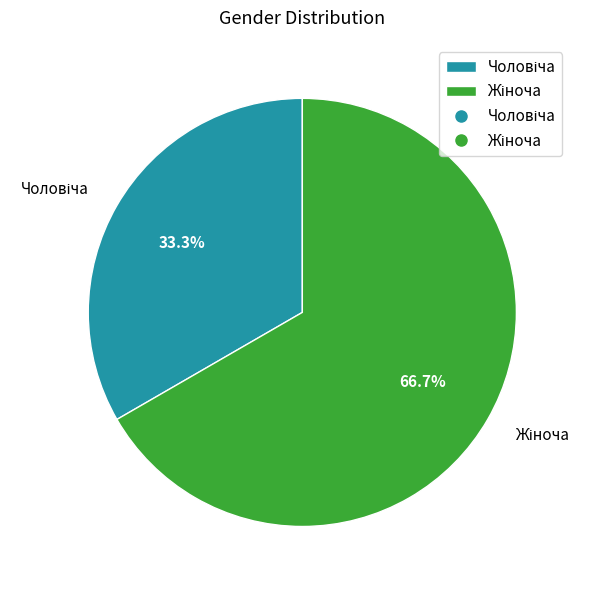

Does any single category account for the majority?

Yes